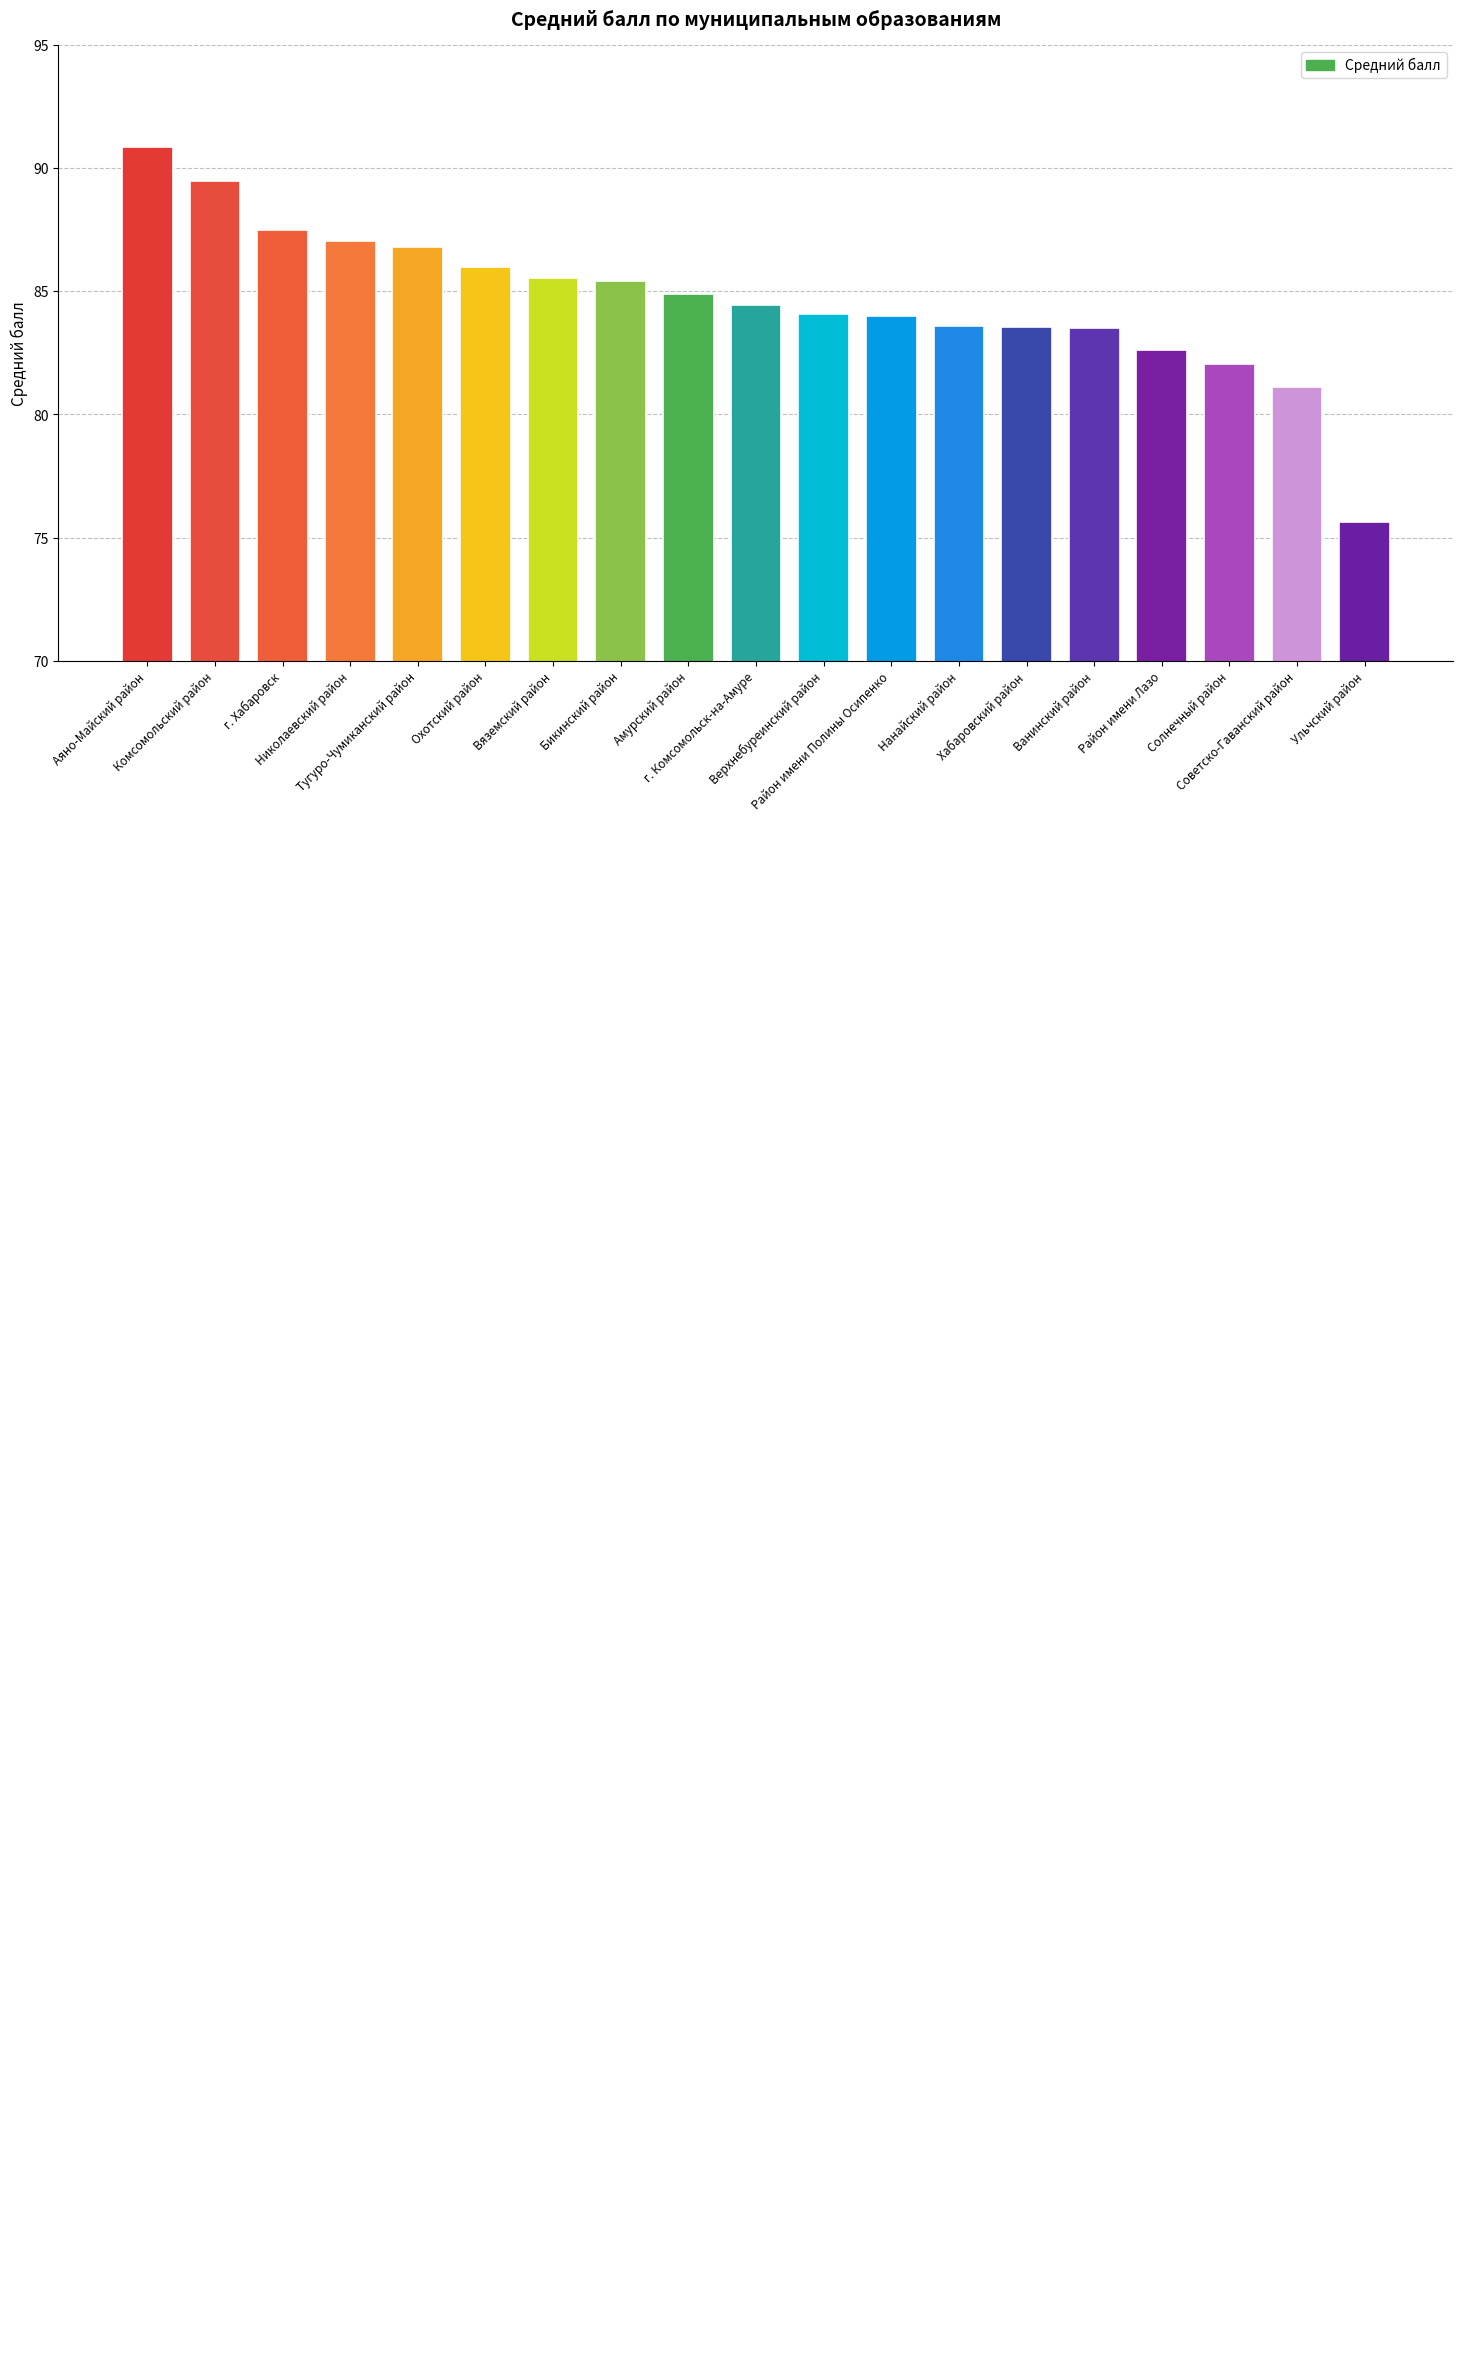

How many bars are there in total?

19